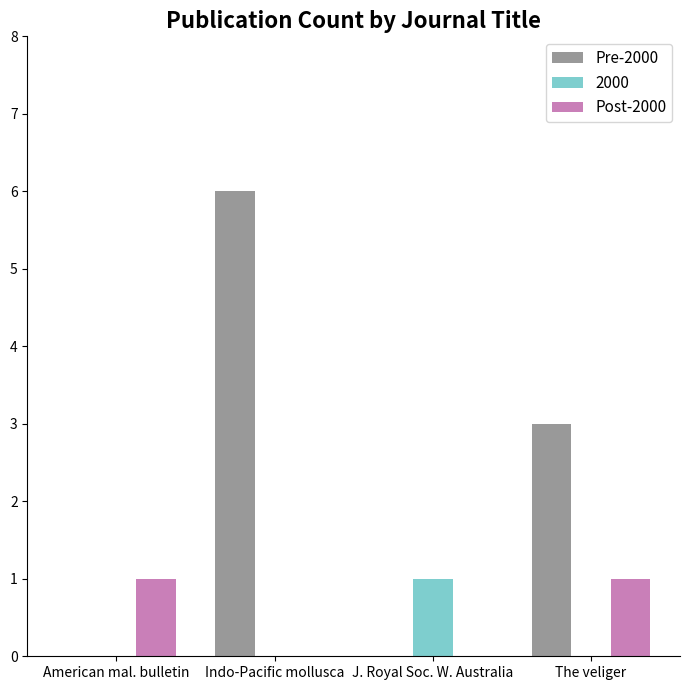

The value of Pre-2000 at Indo-Pacific mollusca is 6. True or false?

True